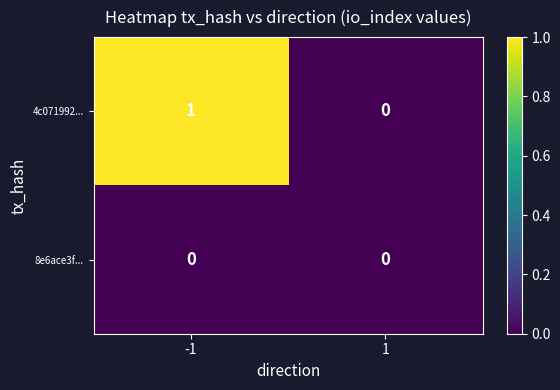

Reading left to right, extract all data points from this chart.

4c071992...: -1=1	1=0
8e6ace3f...: -1=0	1=0